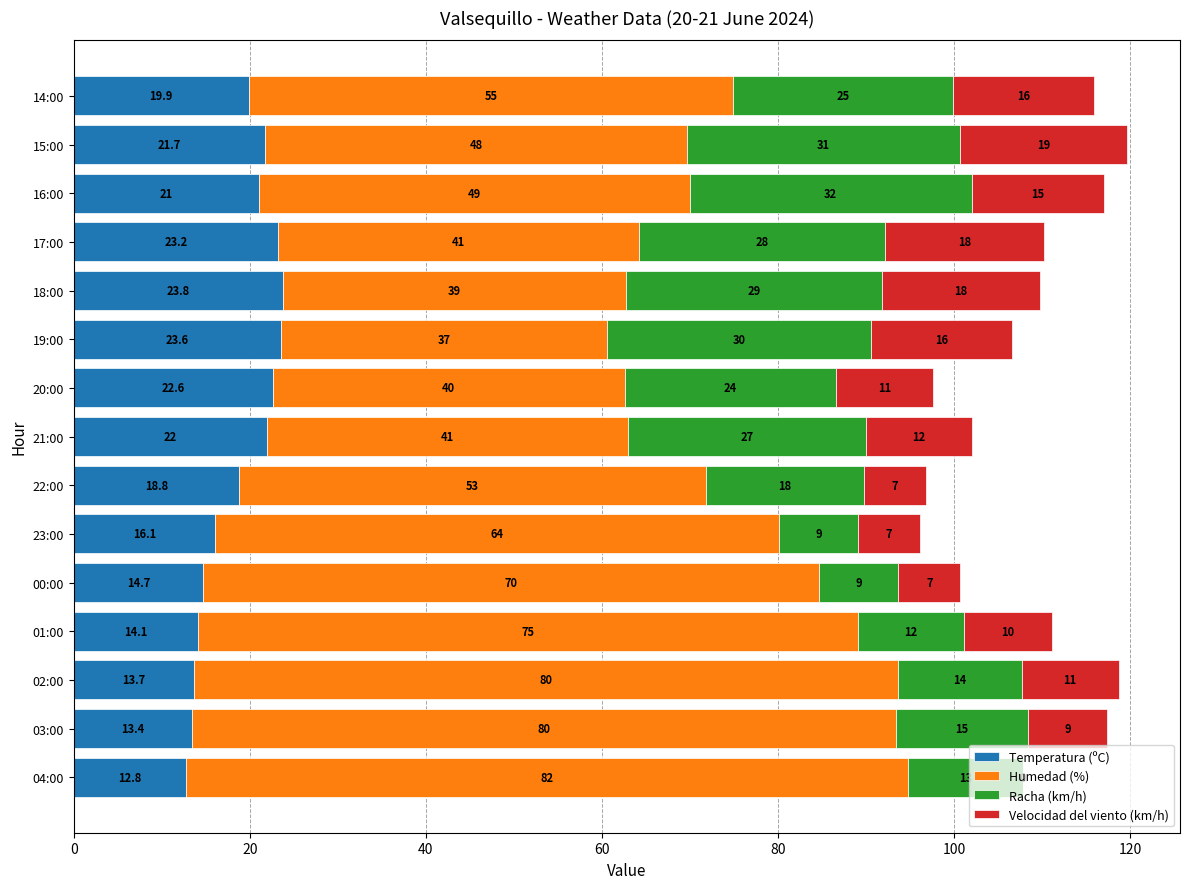

What is the highest value of the Temperatura (ºC) series?

23.8